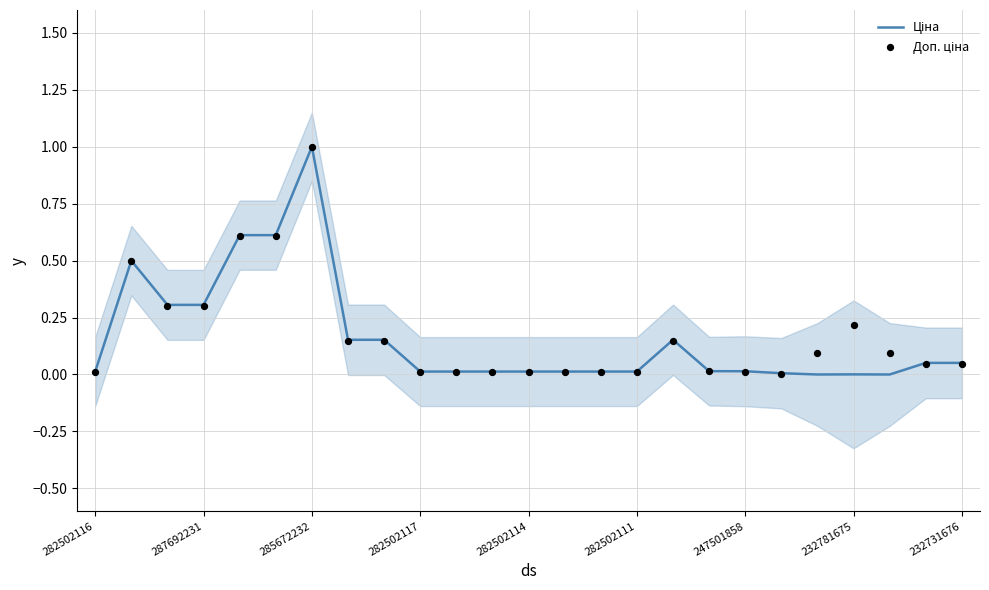

At how many categories does at least one series exceed 0?

25